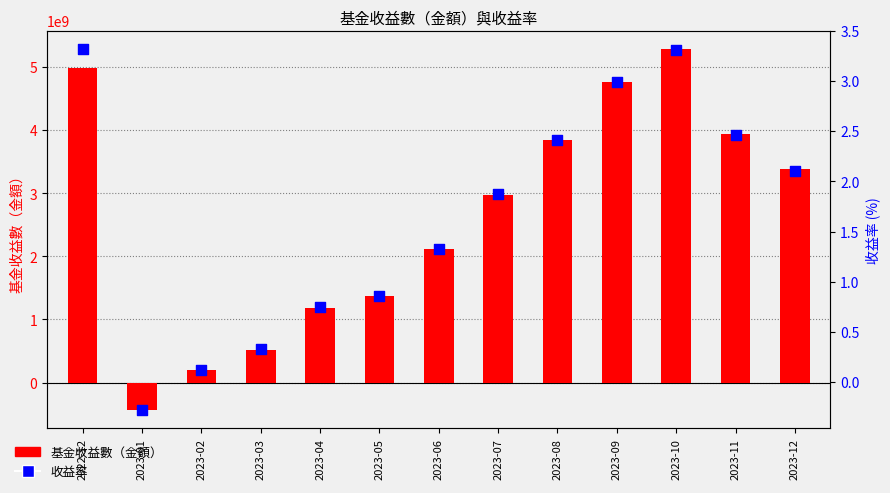

Is the value of 基金收益數（金額） at 2023-10 greater than the value of 收益率 at 2023-08?

Yes